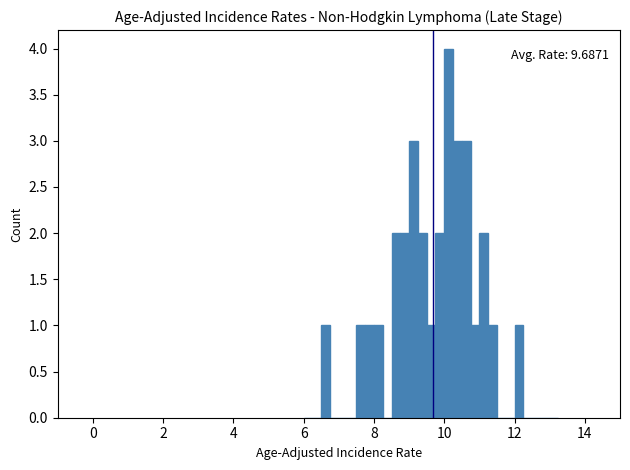

Read against the x-axis, roughly where is the centre of the tallest bar?

10.2